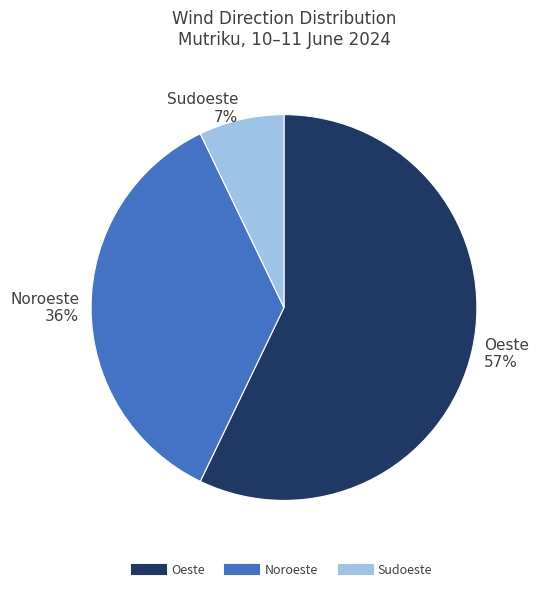

To the nearest percent, what is the difference between the largest and smallest slice percentages?

50%